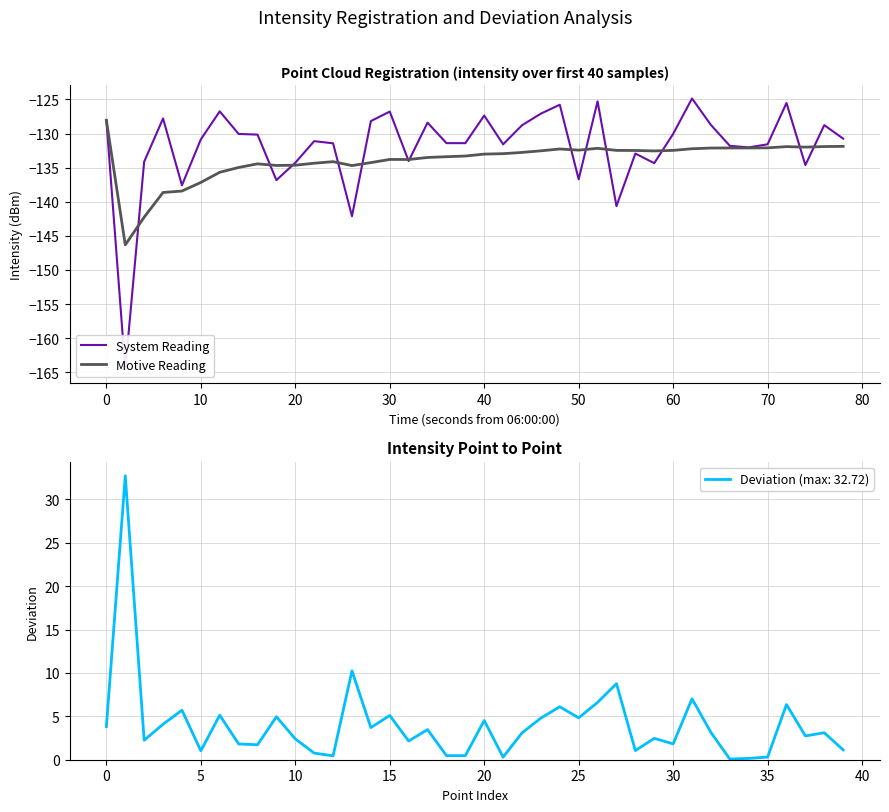

What is the lowest value of the Motive Reading series?

-146.3